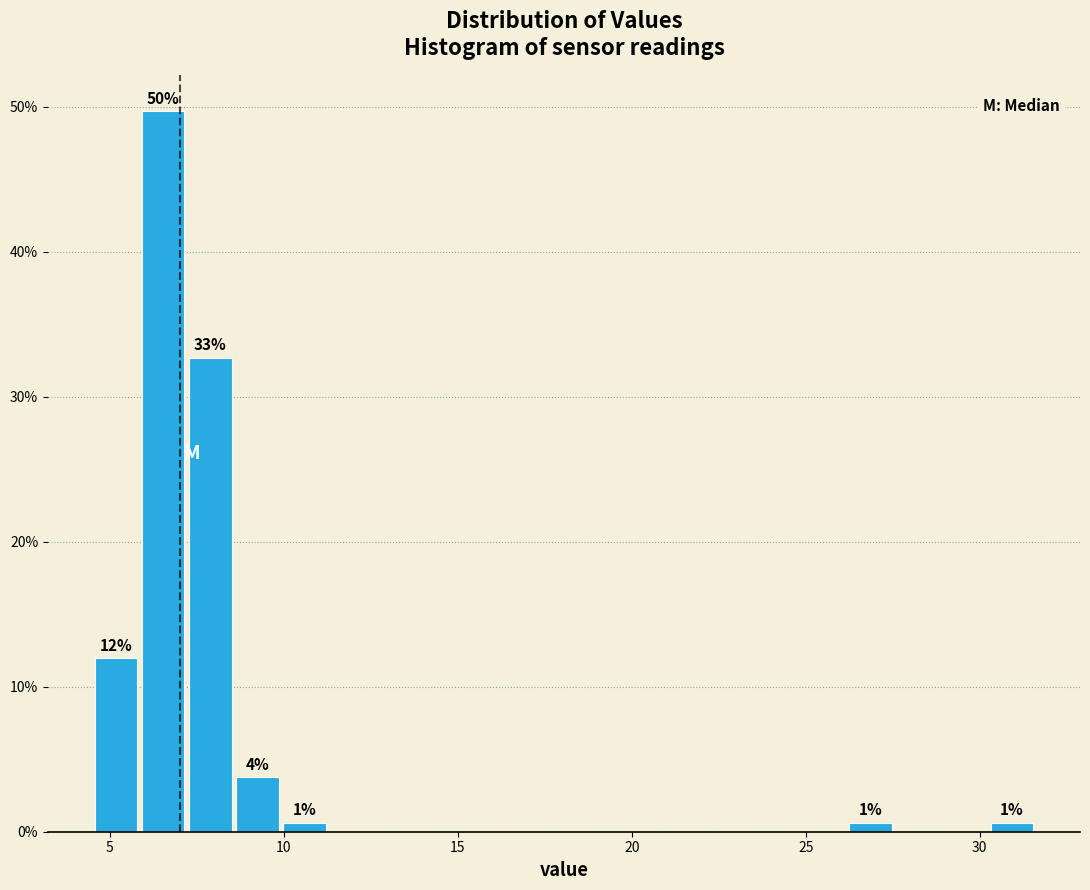

Around what value on the x-axis is the tallest bar? Give the approximate position of its centre, as read against the axis.

6.5